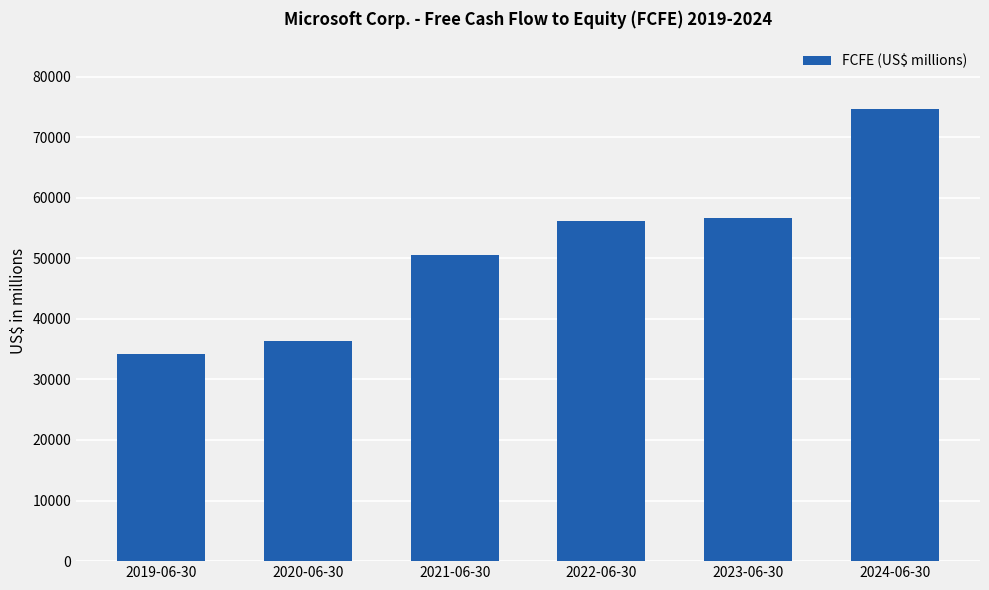

How many values are below 56126?

3